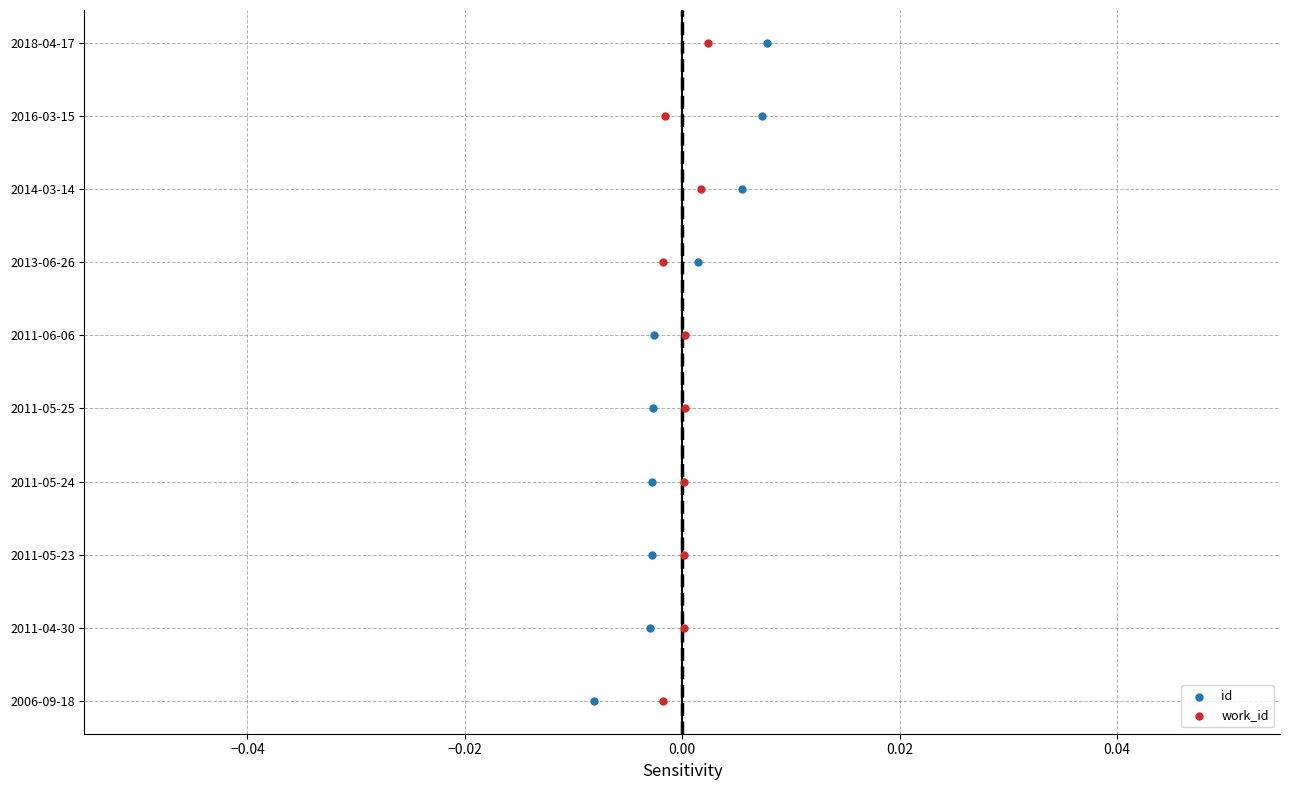

Which series has the largest Y range (max minus min)?

id